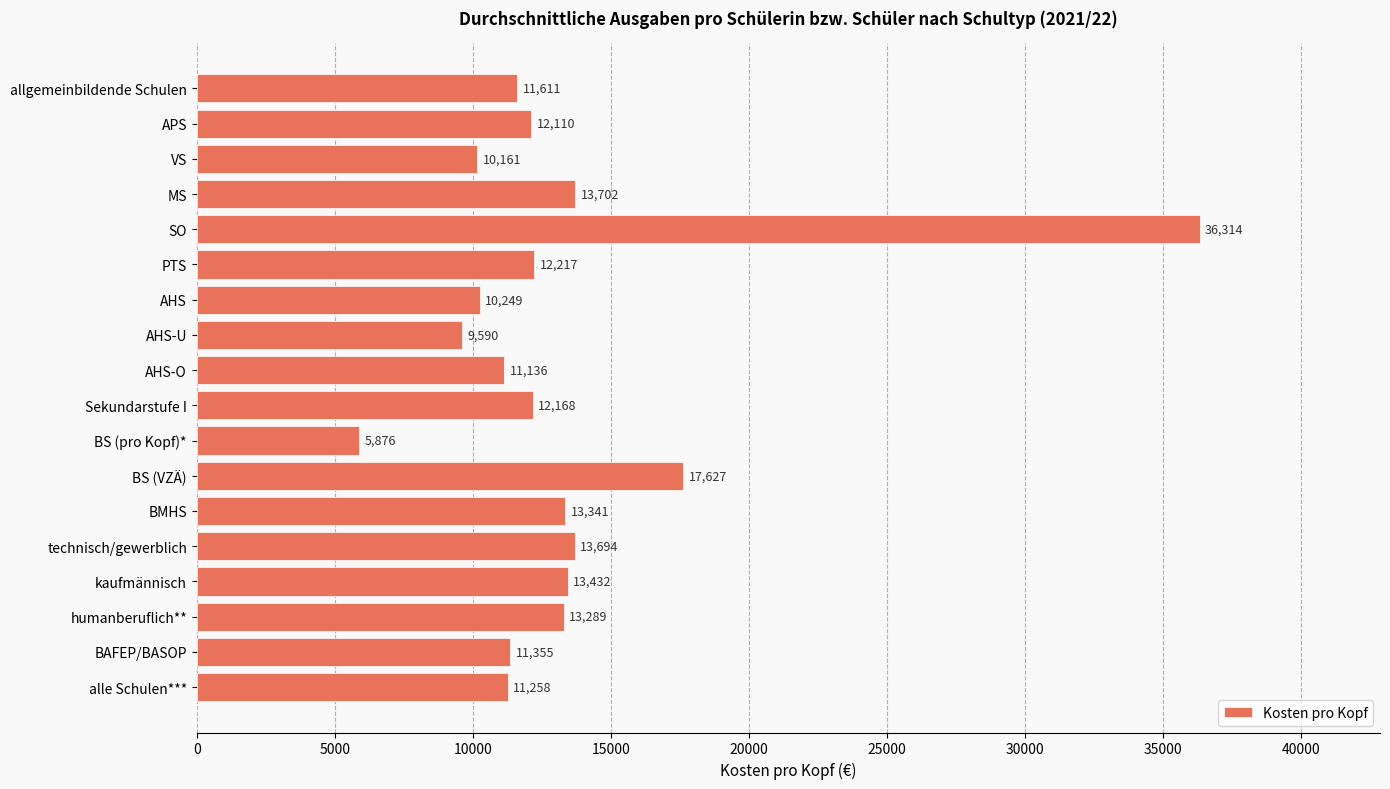

What position from the top is PTS?

6